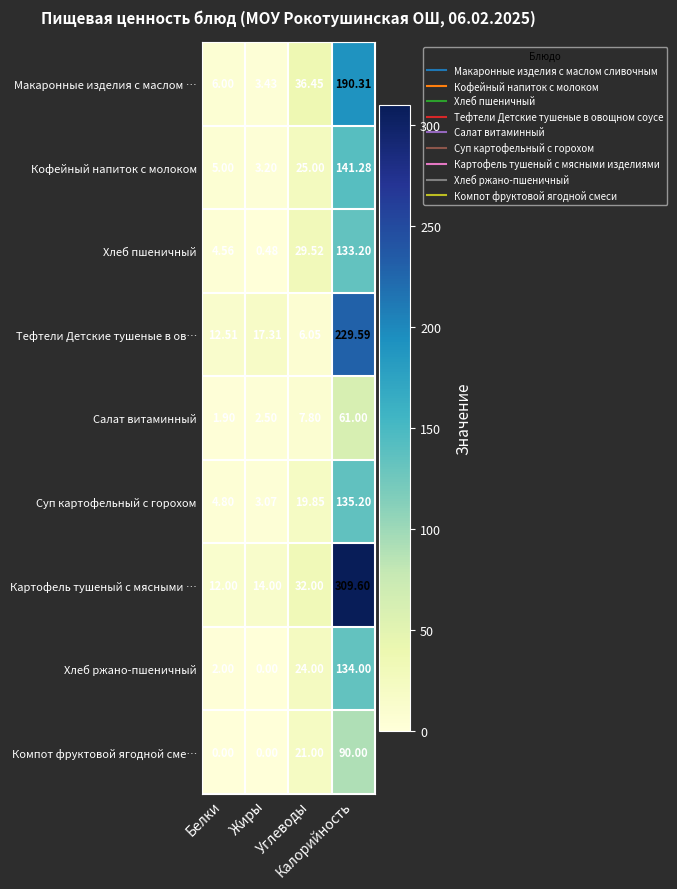

Which series has the largest total across all categories?

Картофель тушеный с мясными …